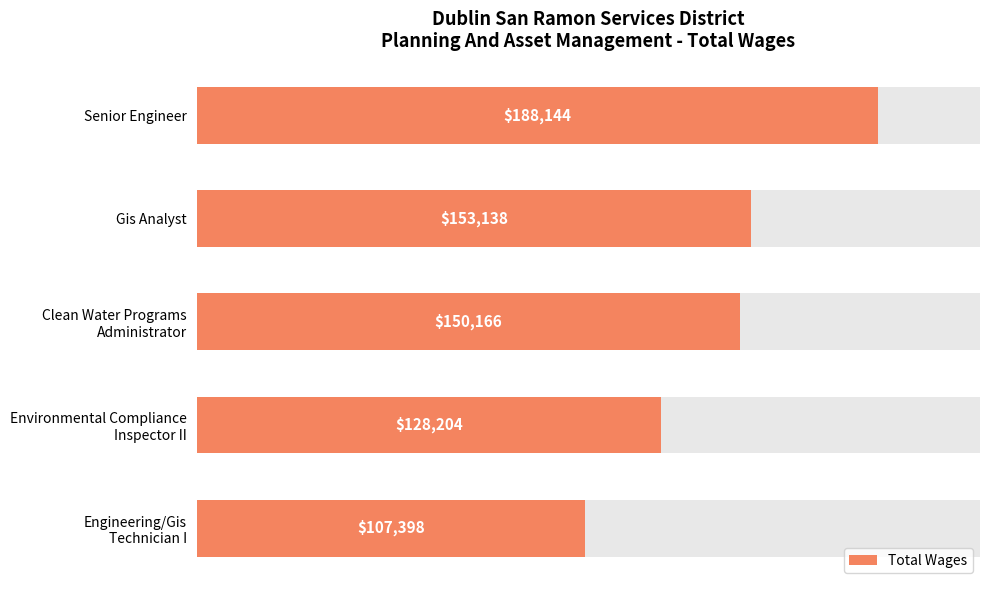

True or false: the data shows 188144 at Senior Engineer.

True